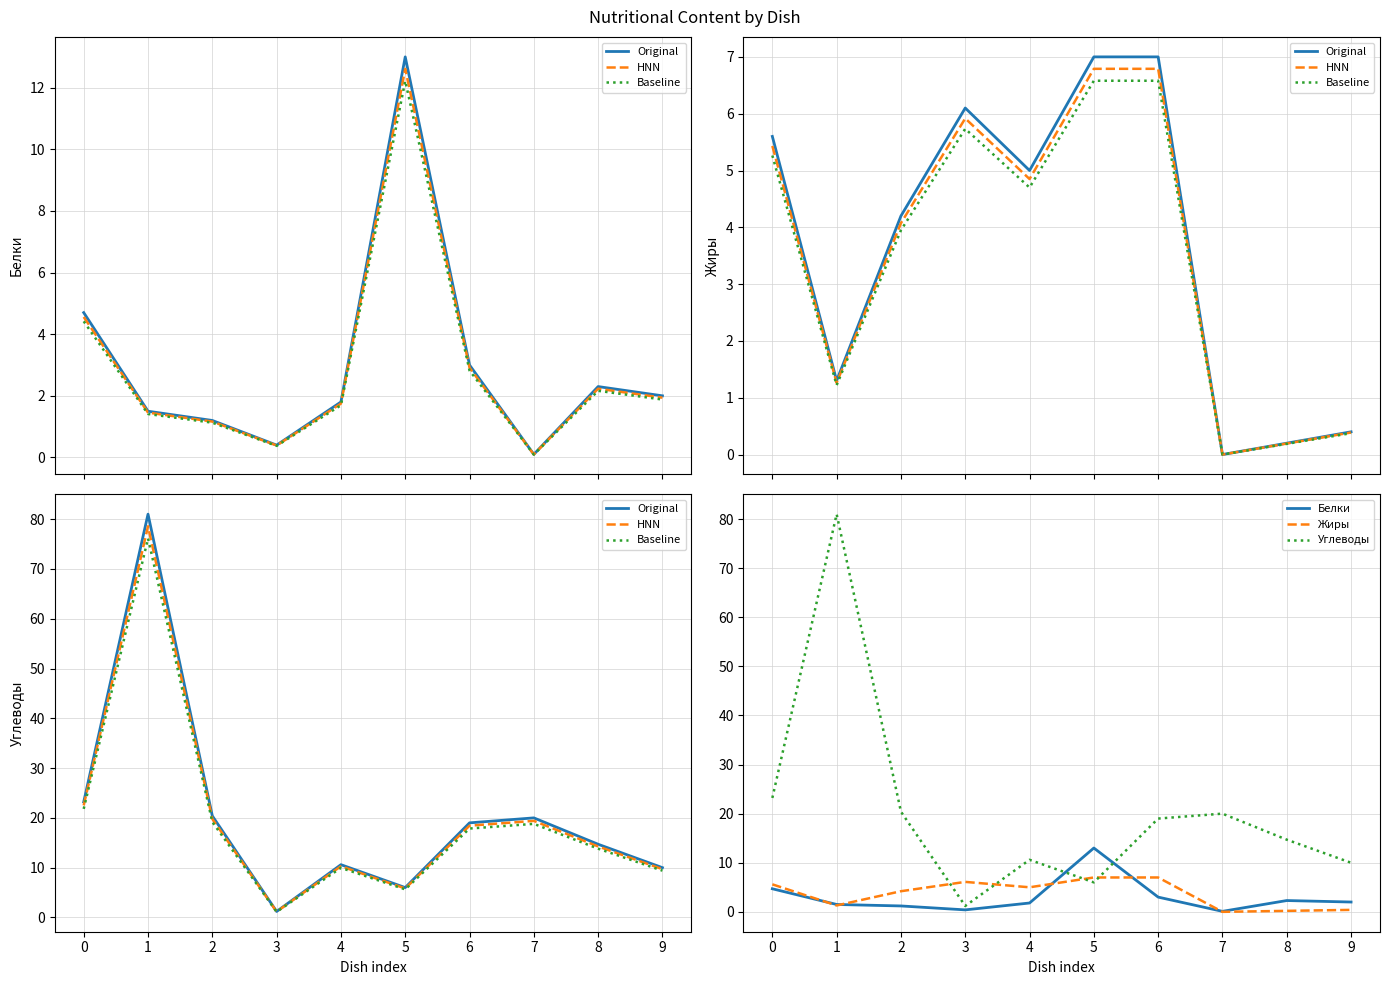

At which category is the sum across all series the highest?

1